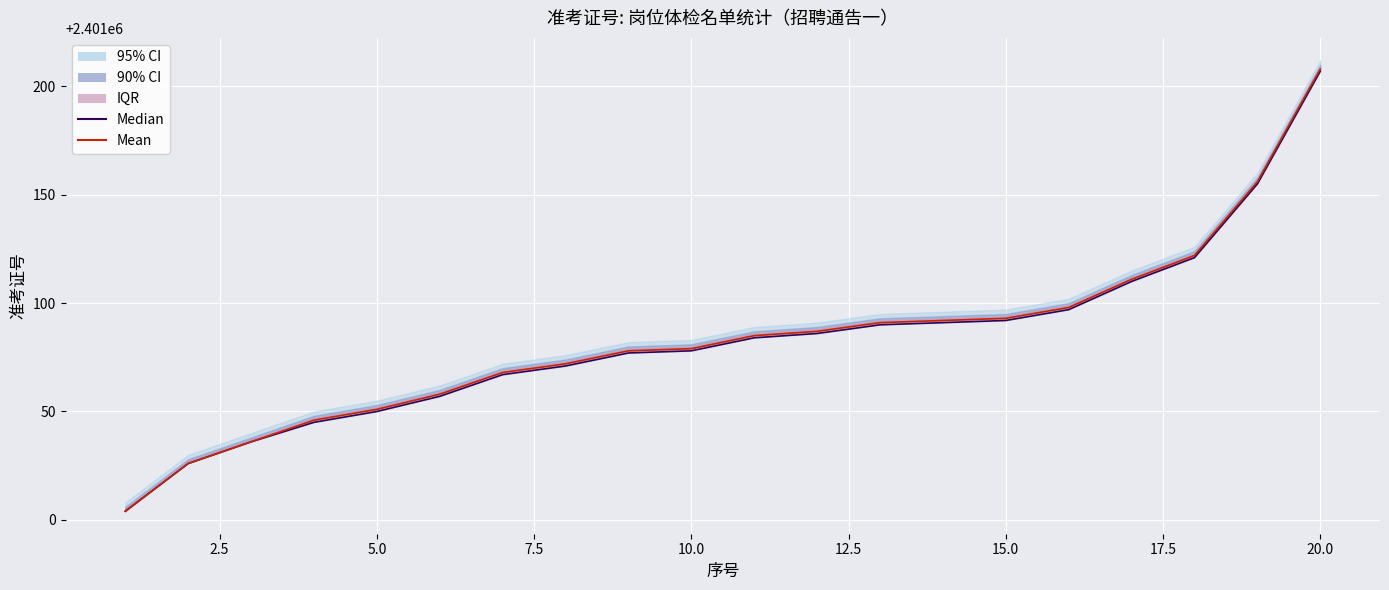

Does the chart display data point markers on the line(s)?

No